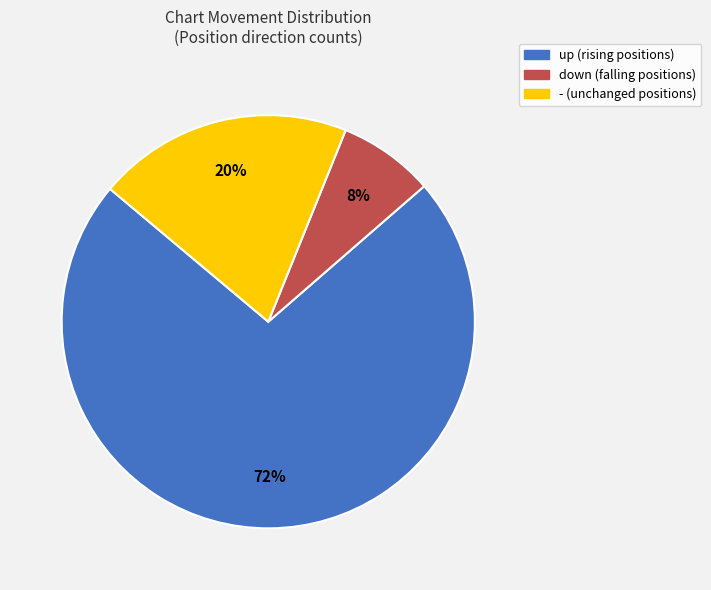

To the nearest percent, what is the combined percentage of up and -?

92%